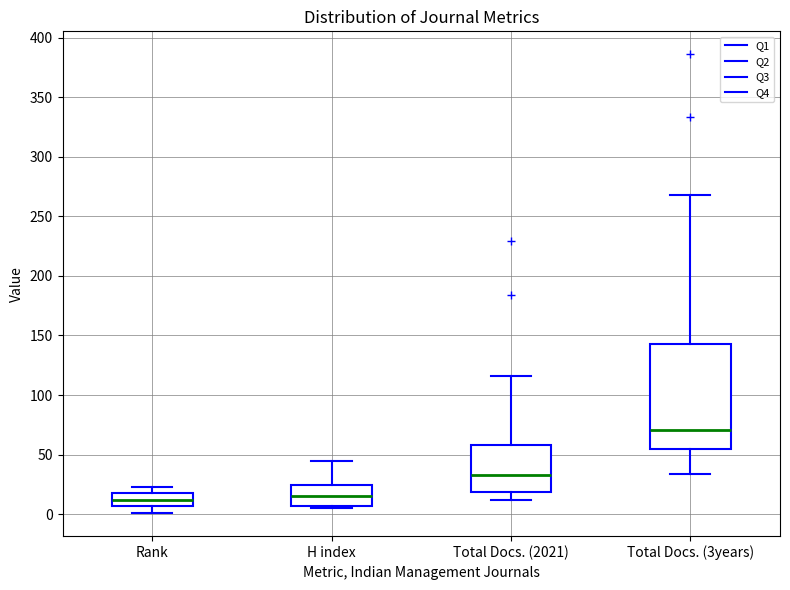

Which box is the tallest, from its lower edge to its upper edge?

Total Docs. (3years)